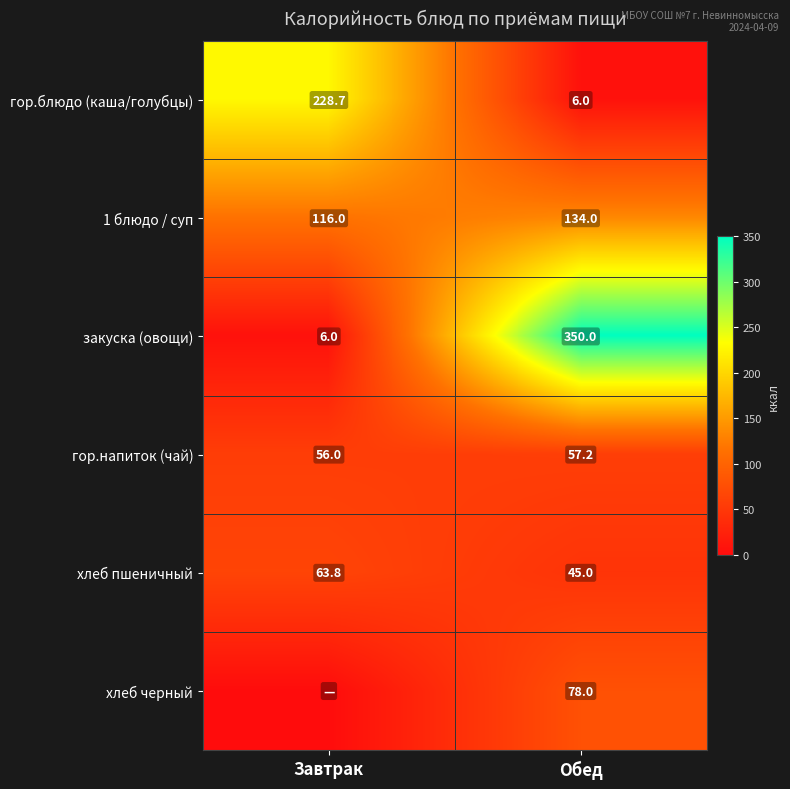

Which category has the lowest value across all series?

Завтрак